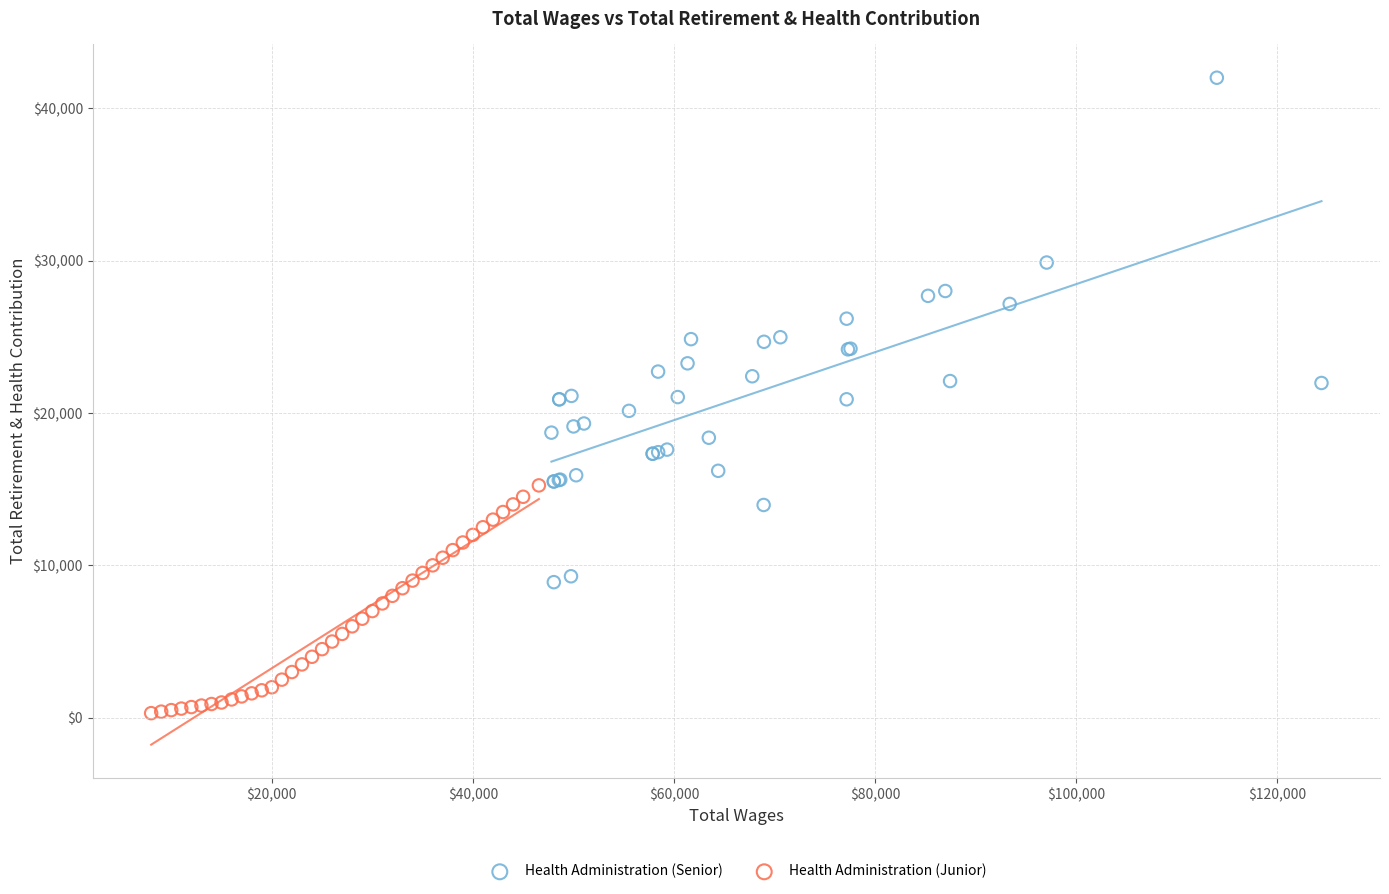

Which series contains the highest Y value?

Health Administration (Senior)